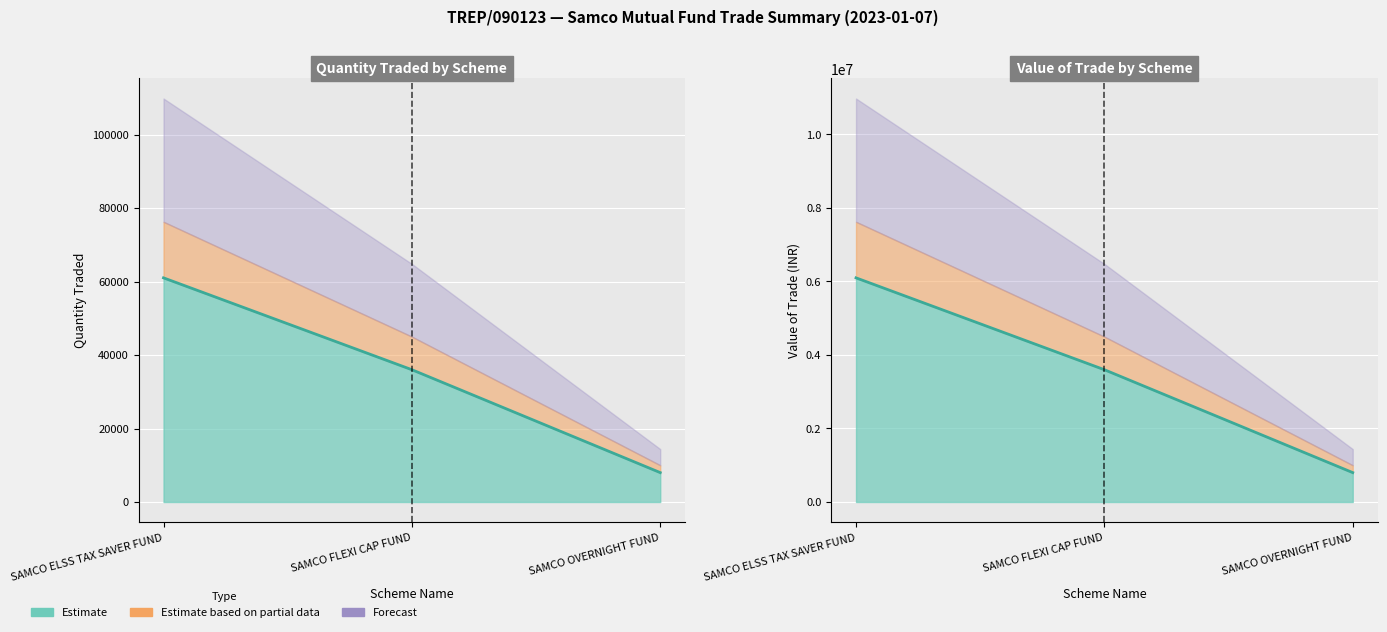

What is the average value of the Value of the Trade series?

3498801.8